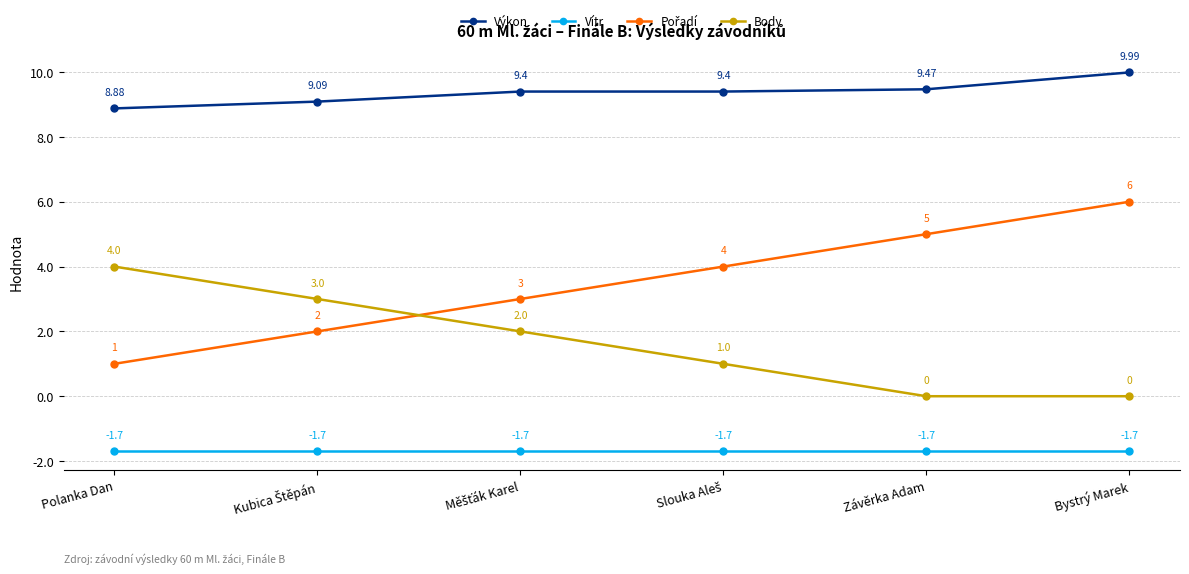

Does the chart display data point markers on the line(s)?

Yes